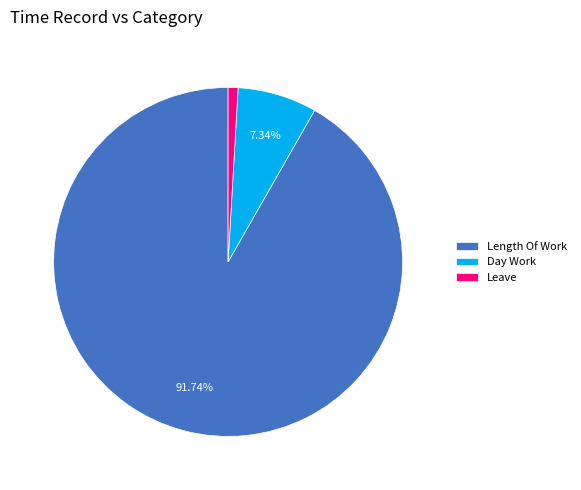

Which slice is the smallest?

Leave